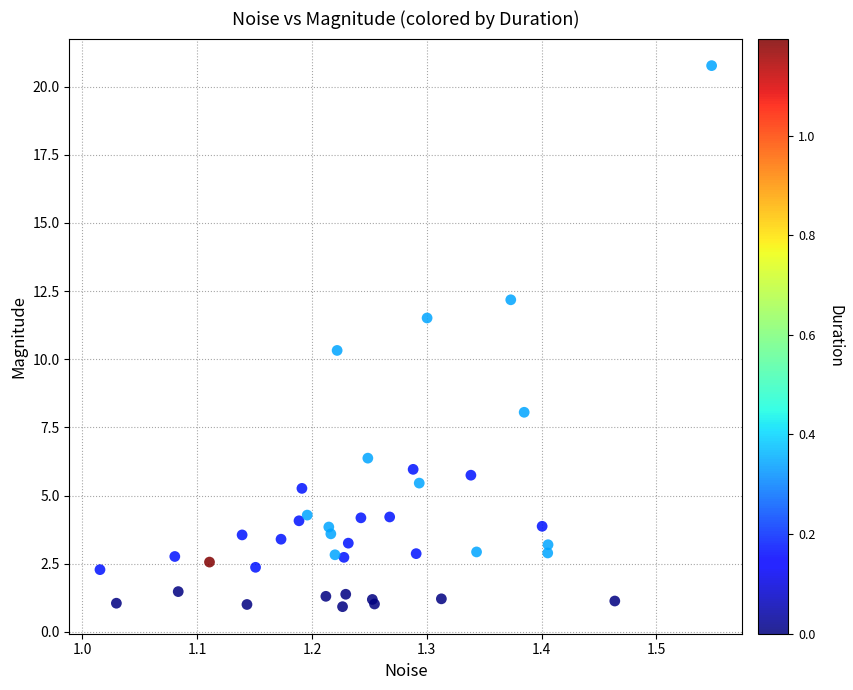

What Y value in the scatter plot is closest to 10?

10.3